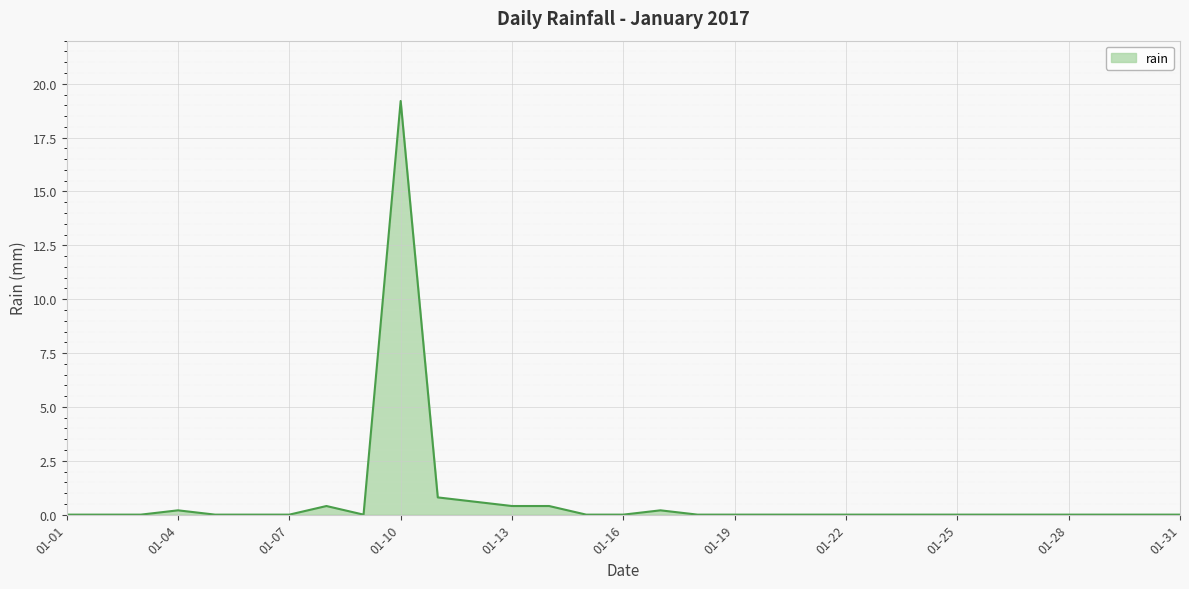

What is the greatest value displayed?

19.2